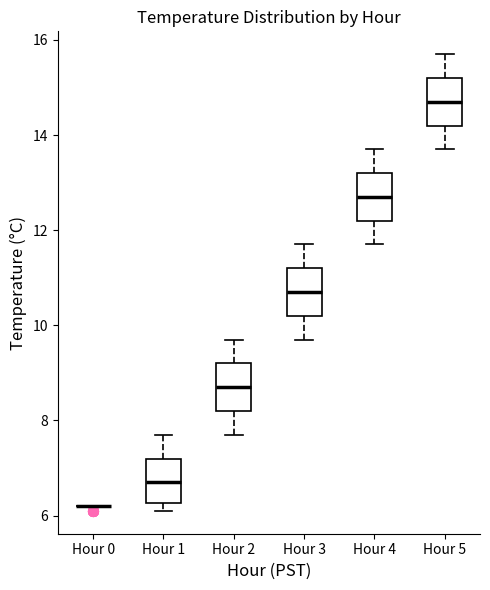

Reading left to right, read every box against the y-axis: the position of its median line, the range the box covers, and the ends of its whiskers. The values are not printed on the chart, so give them approximately, as read against the axis.

Hour 0: box collapsed to a line at 6.2, whiskers 6.2 to 6.2
Hour 1: median 6.8, box 6.2 to 7.2, whiskers 6.2 (just below the box's lower edge) to 7.8
Hour 2: median 8.8, box 8.2 to 9.2, whiskers 7.8 to 9.8
Hour 3: median 10.8, box 10.2 to 11.2, whiskers 9.8 to 11.8
Hour 4: median 12.8, box 12.2 to 13.2, whiskers 11.8 to 13.8
Hour 5: median 14.8, box 14.2 to 15.2, whiskers 13.8 to 15.8